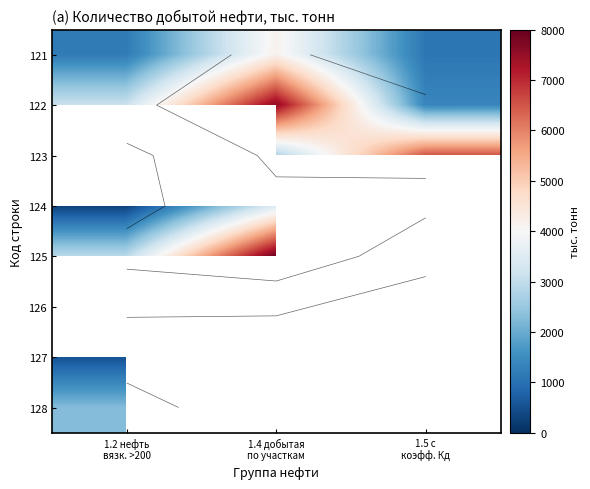

What is the greatest value displayed?

7921.0